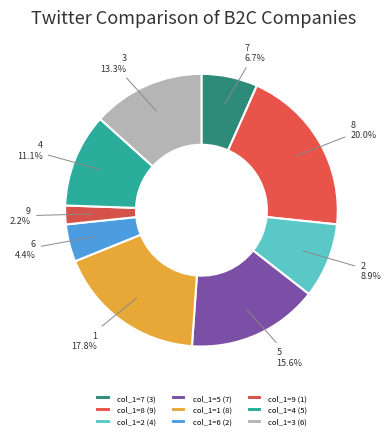

Is it true that col_1=9 is 11% of the pie?

False